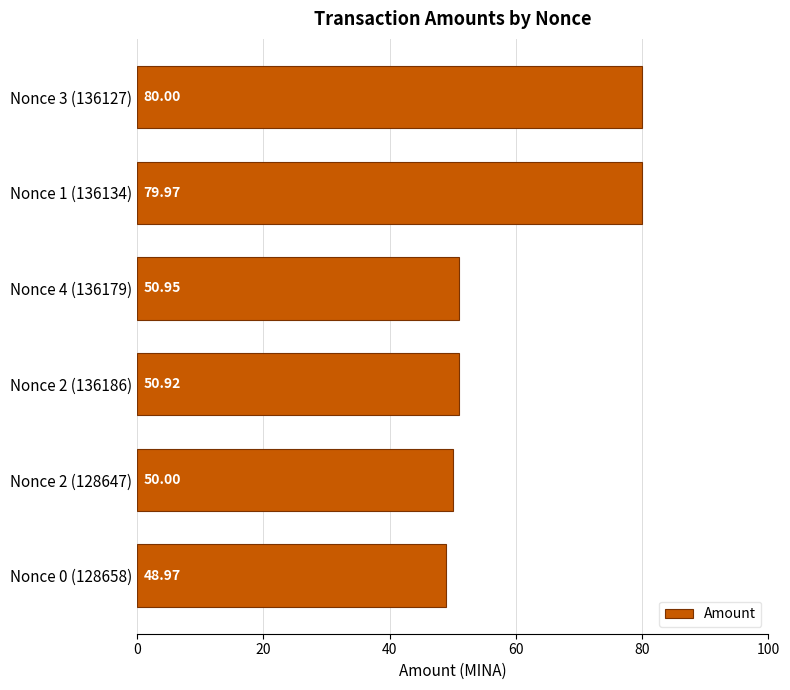

What is the difference between the maximum and second lowest values?

30.0